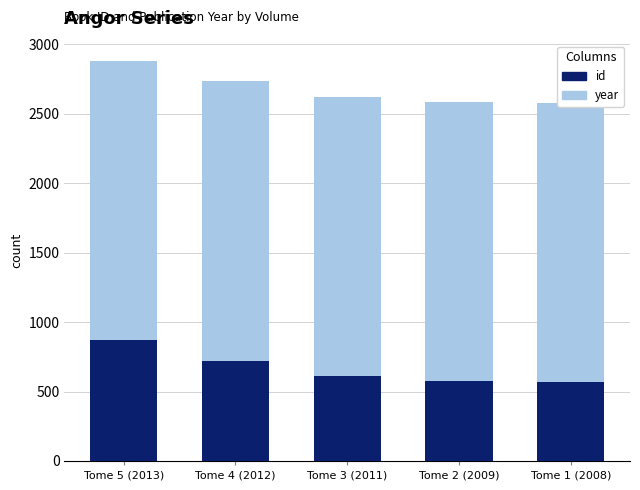

Reading right to left, extract all data points from this chart.

id: 569	576	610	722	868
year: 2008	2009	2011	2012	2013